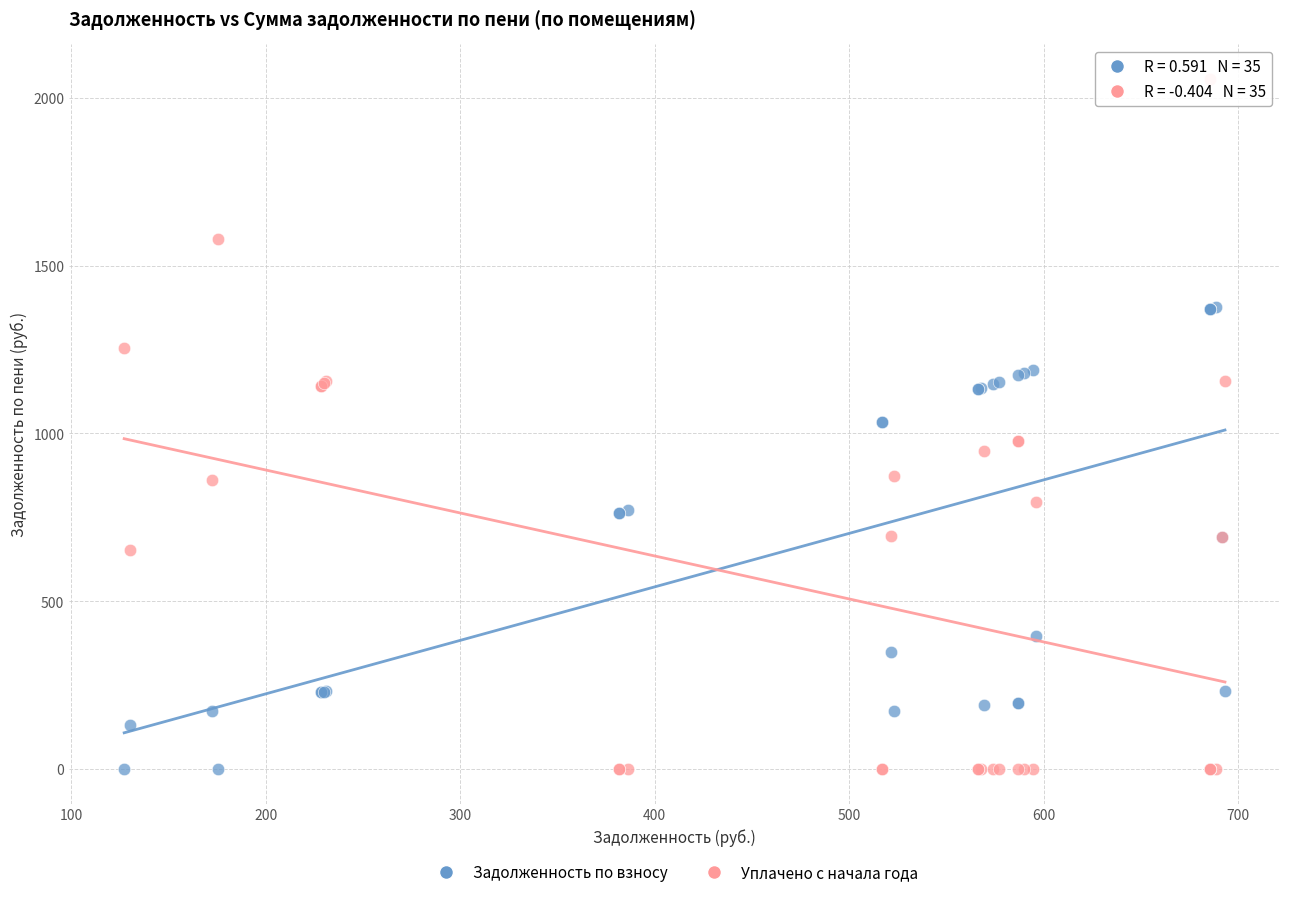

Which series has the largest Y range (max minus min)?

Уплачено с начала года